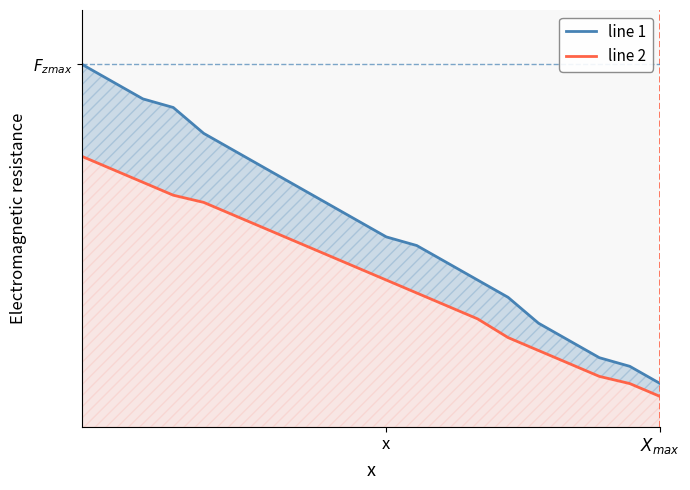

At how many categories does at least one series exceed 0?

20